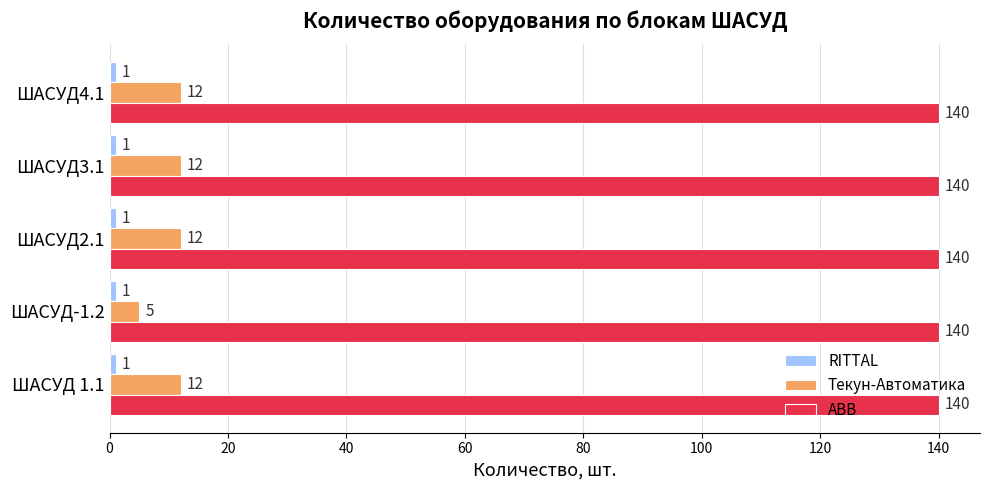

What is the maximum value for ABB?

140